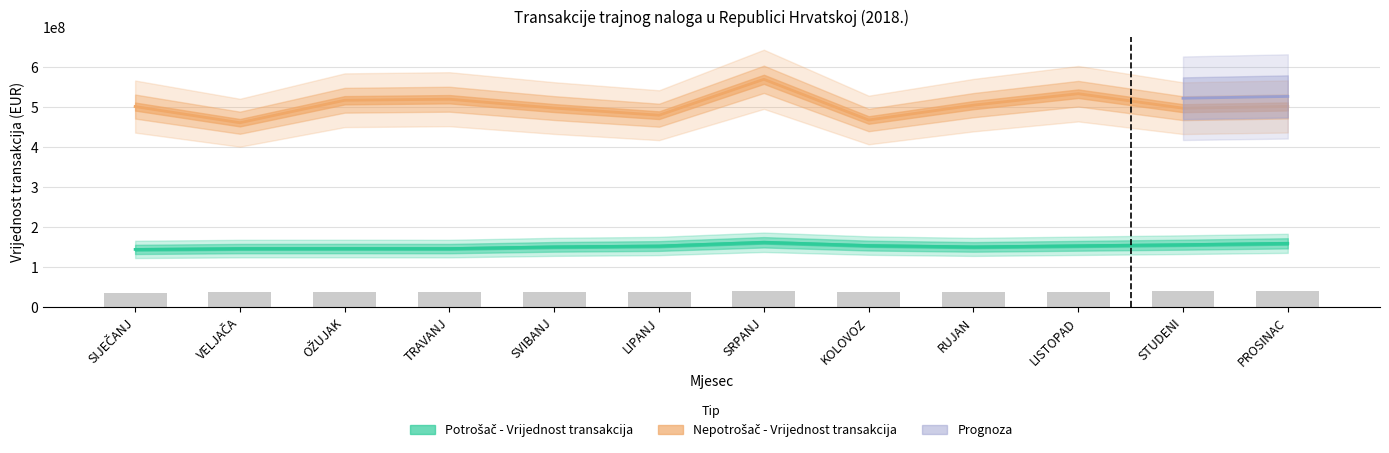

The Nepotrošač - Vrijednost transakcija series shows 467682356.1 at KOLOVOZ. True or false?

True